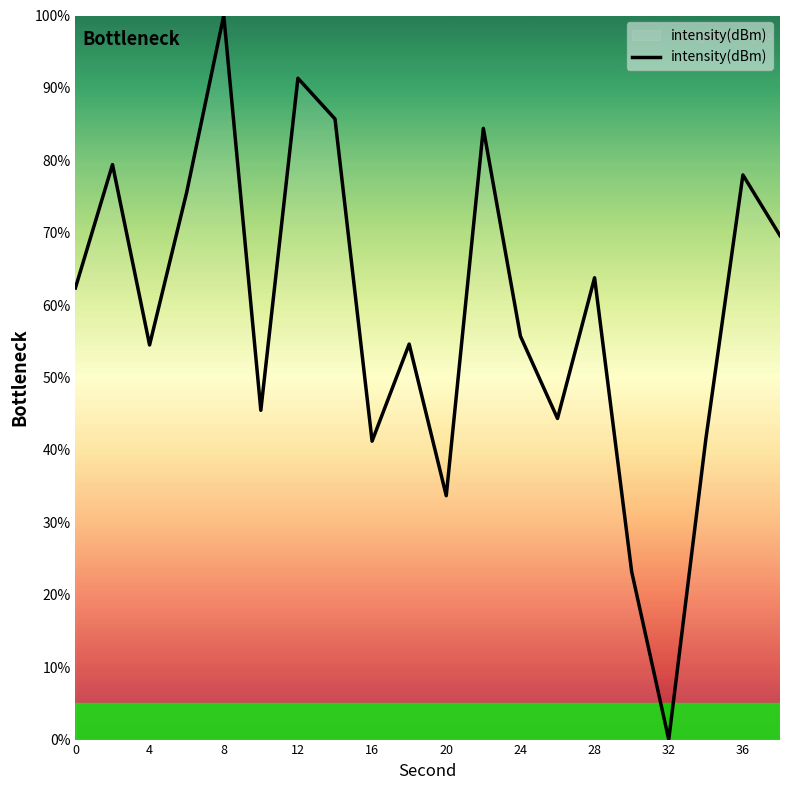

What is the difference between the maximum and minimum values?

100.0